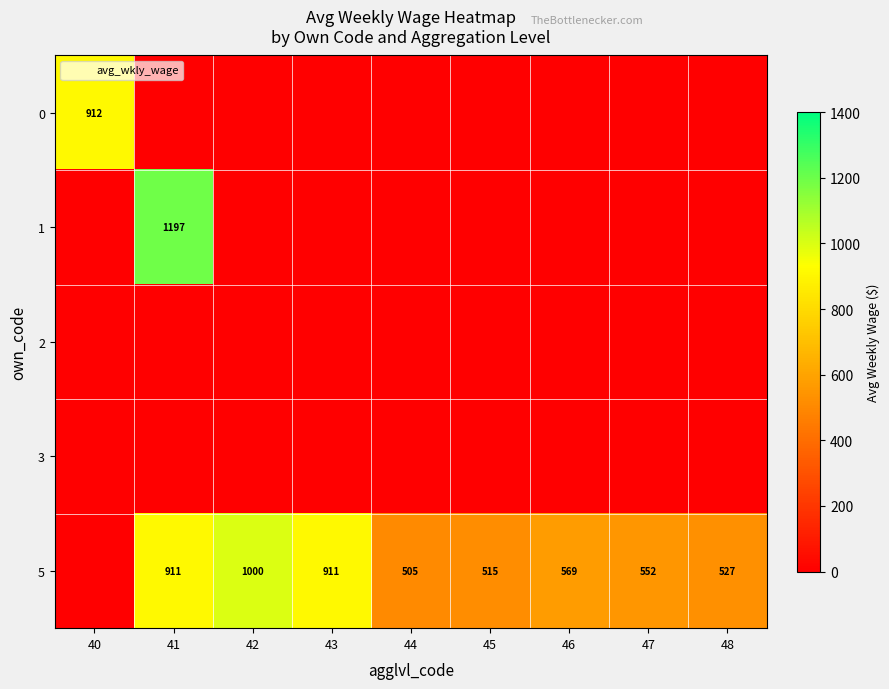

True or false: 5 has a value of 177.9 at 47.

False